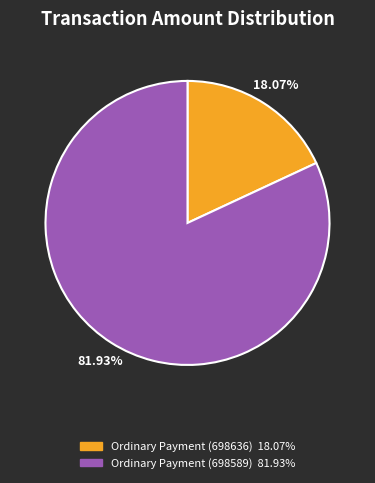

To the nearest percent, what is the combined percentage of Ordinary Payment (698589) and Ordinary Payment (698636)?

100%